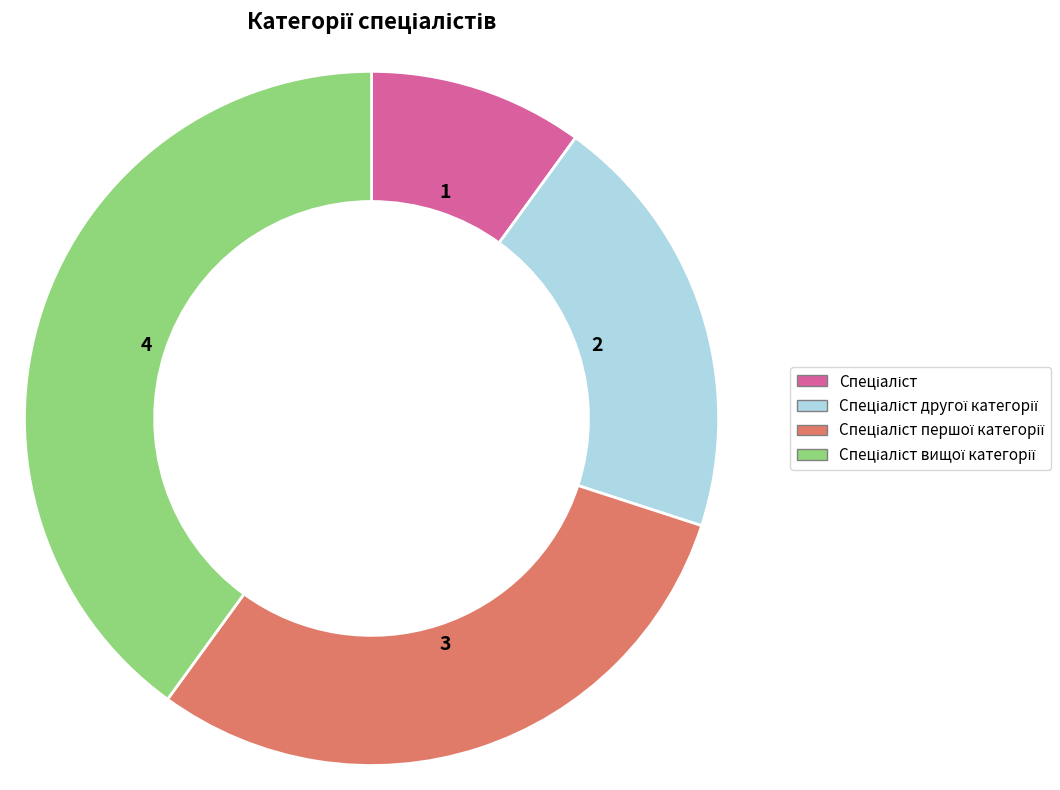

Is there a majority slice in this chart?

No